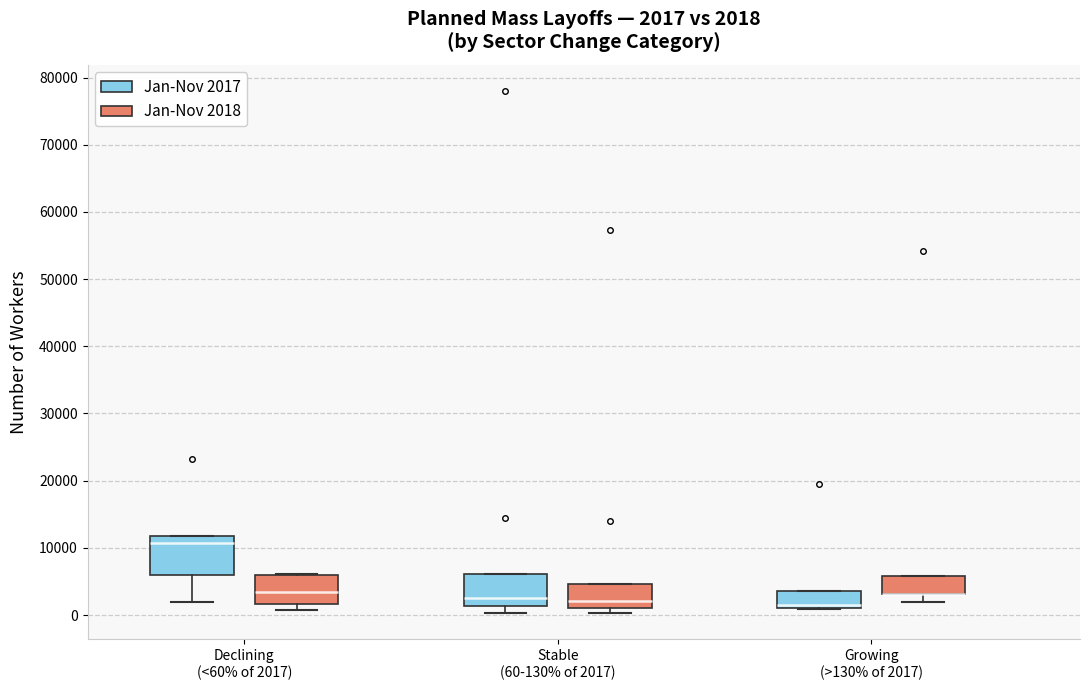

Comparing the boxes themselves (not the whiskers), which one is the tallest?

Declining (<60% of 2017) (Jan-Nov 2017)